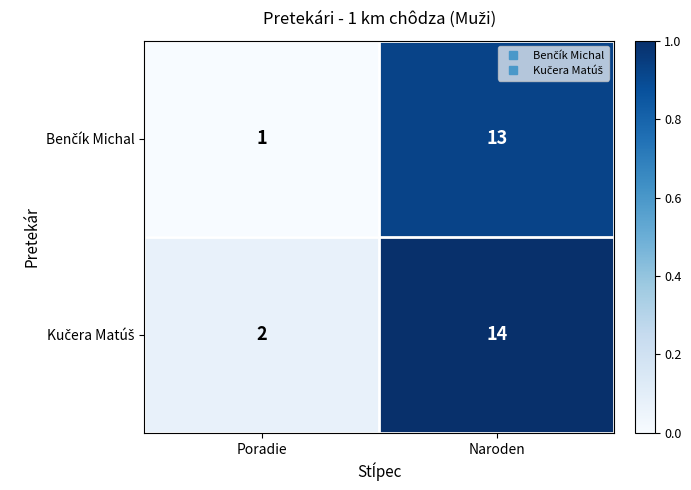

What is the spread (max minus min) of values at Naroden?

1